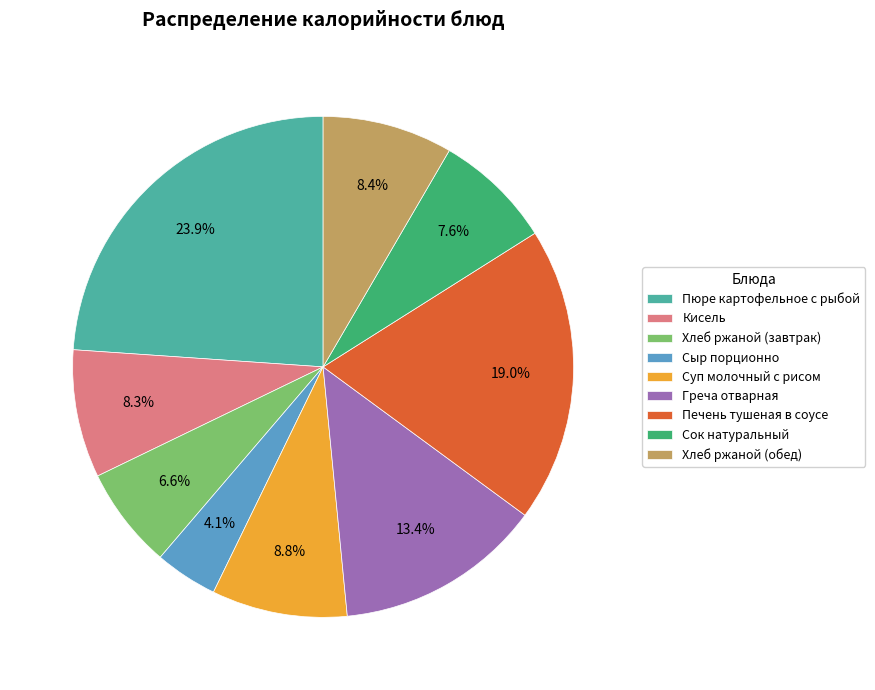

How many slices are in this pie chart?

9